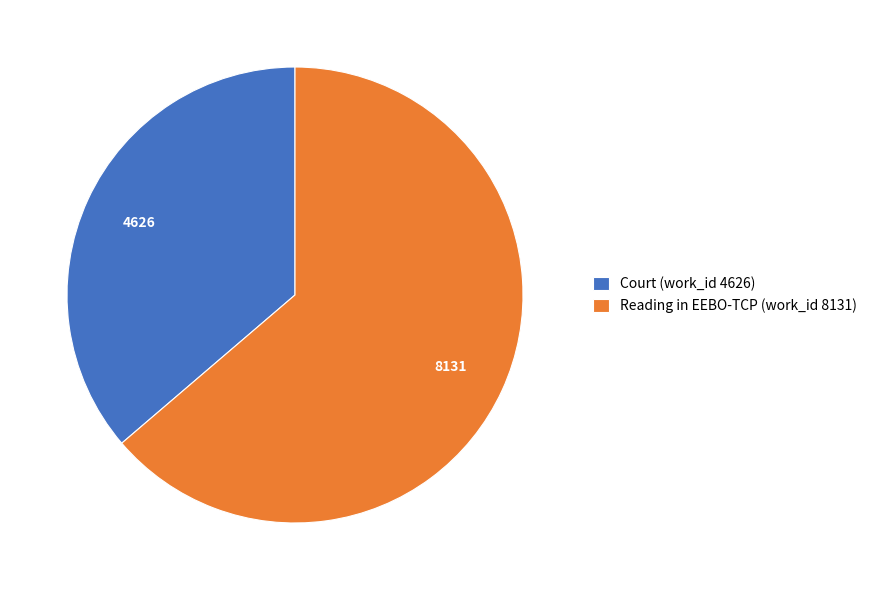

Rank the categories by value from lowest to highest.

Court (work_id 4626), Reading in EEBO-TCP (work_id 8131)